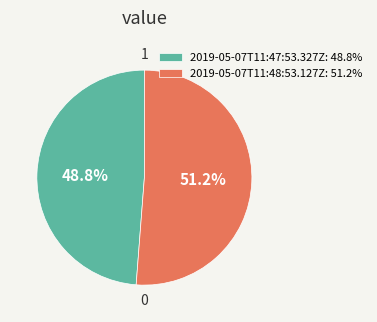

How many segments does this pie chart have?

2